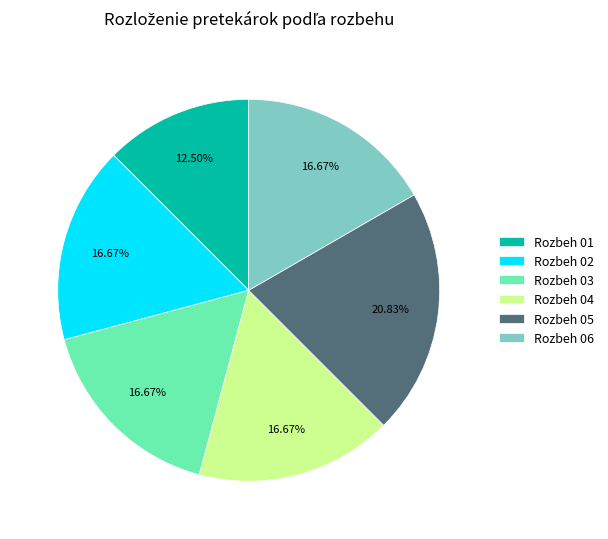

True or false: Rozbeh 05 accounts for 36% of the total.

False